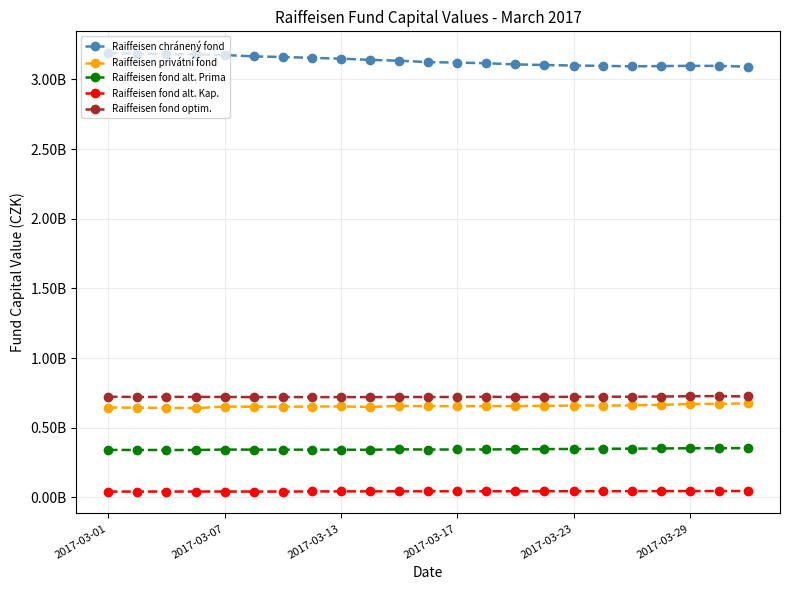

What are all the series names shown in the legend?

Raiffeisen chránený fond, Raiffeisen privátní fond, Raiffeisen fond alt. Prima, Raiffeisen fond alt. Kap., Raiffeisen fond optim.